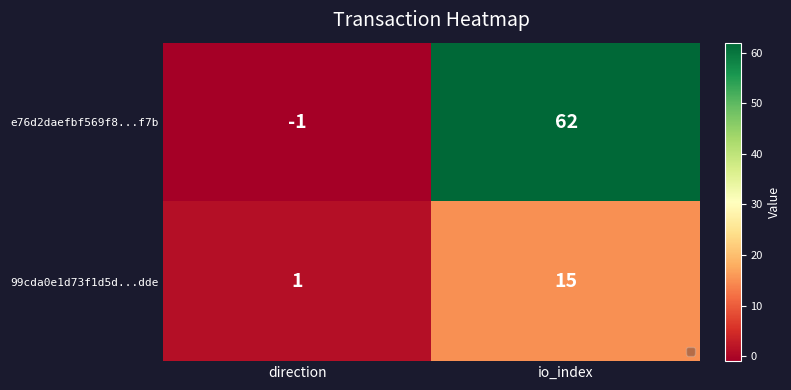

Reading left to right, list all the values displayed in this chart.

e76d2daefbf569f8...f7b: -1	62
99cda0e1d73f1d5d...dde: 1	15